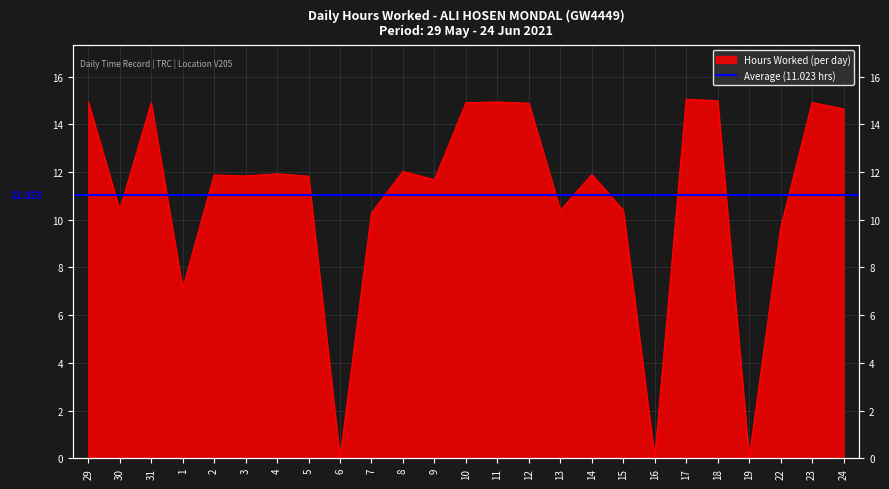

What position from the left is 29?

1